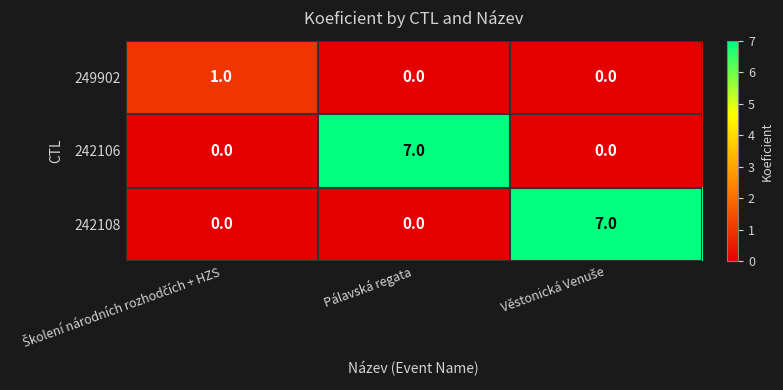

The 249902 series shows 0 at Pálavská regata. True or false?

True